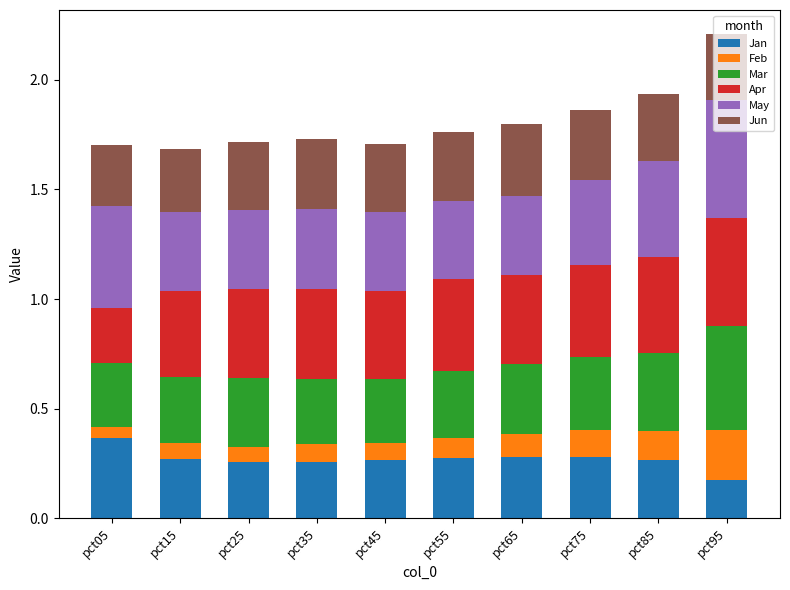

What is the total value across all series at pct55?

1.8